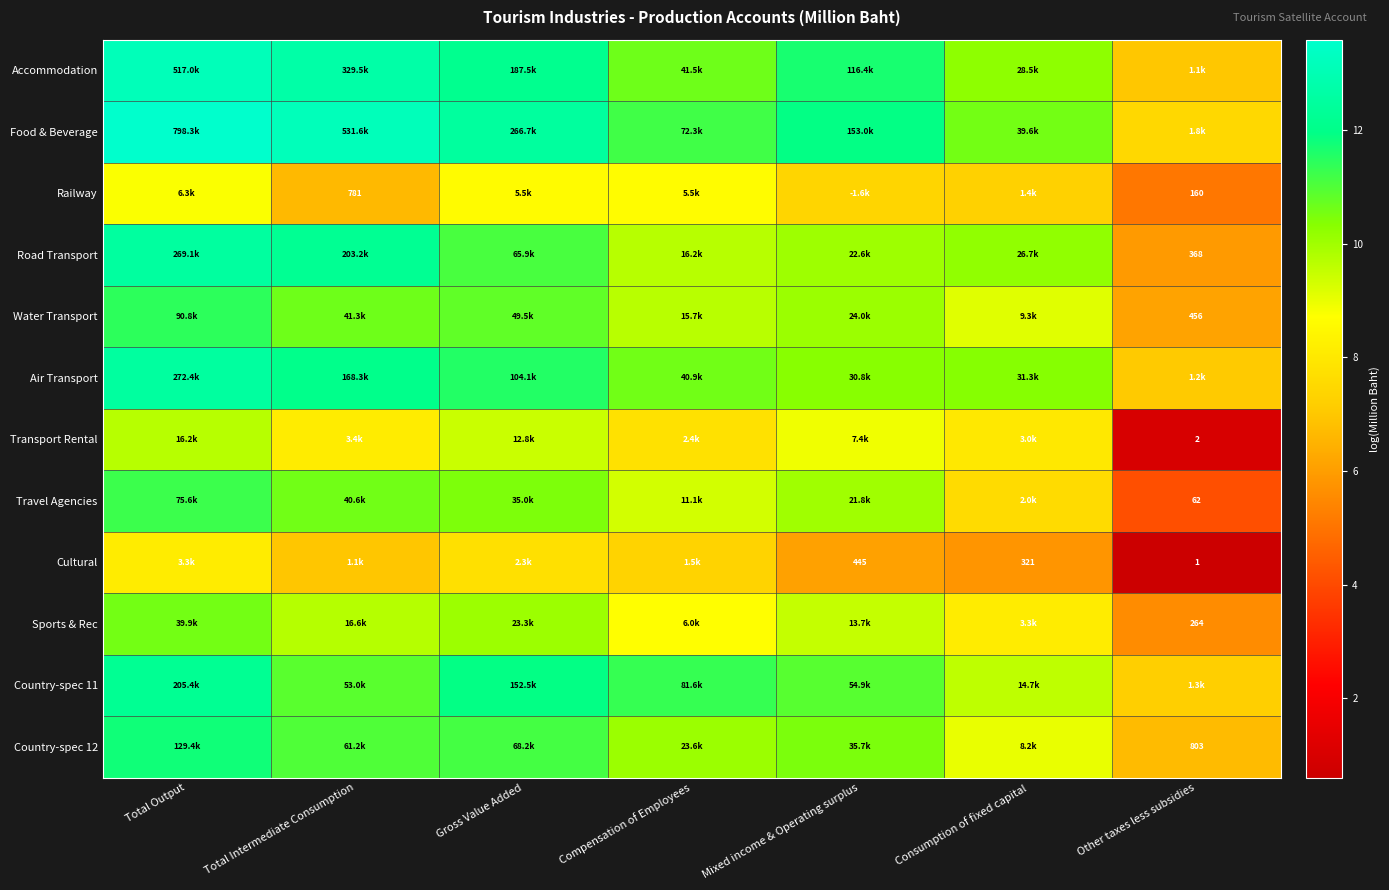

What is the greatest value displayed?

13.6